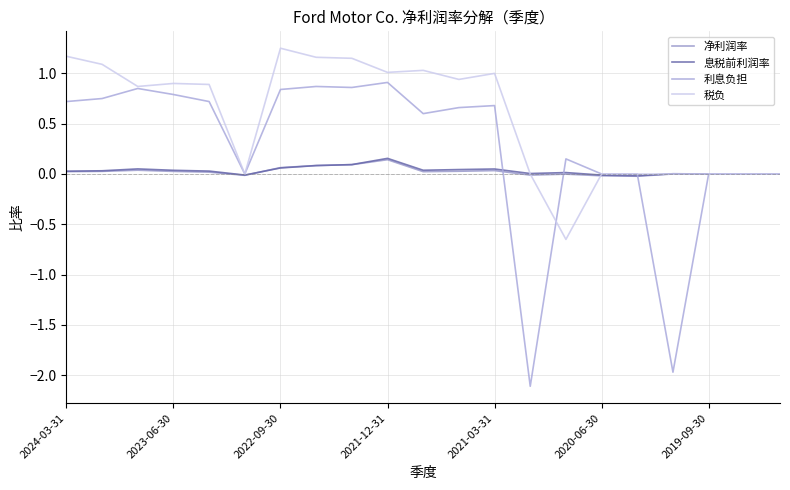

Does the chart display data point markers on the line(s)?

No